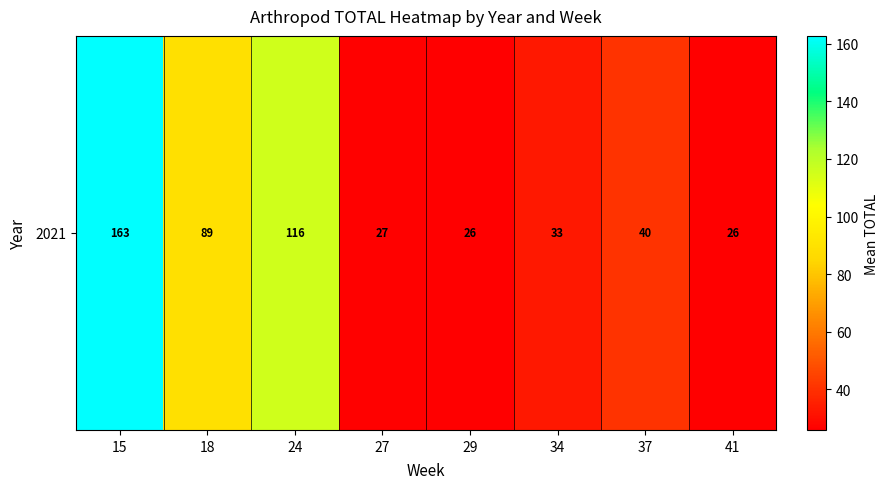

Which category has the highest value across all series?

15